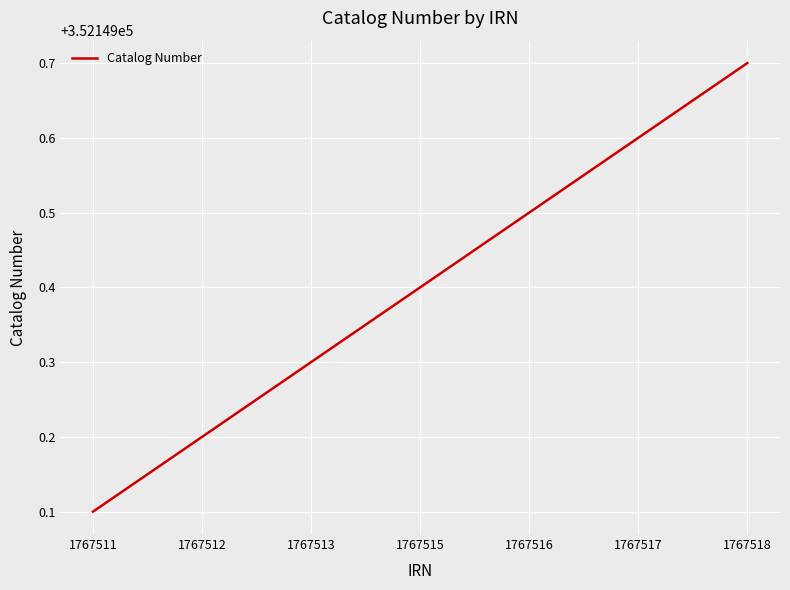

Does the chart display data point markers on the line(s)?

No